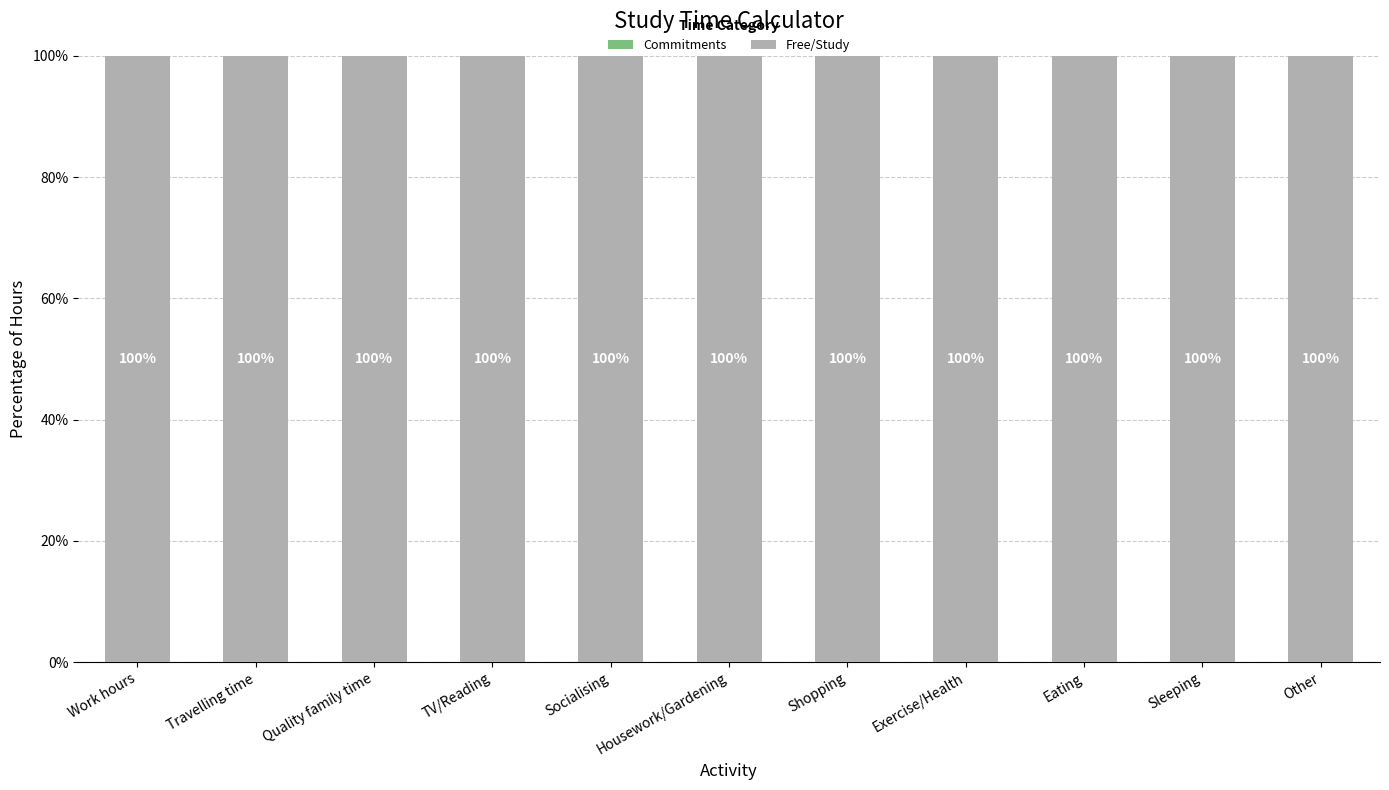

The value of Free/Study at Other is 100. True or false?

True